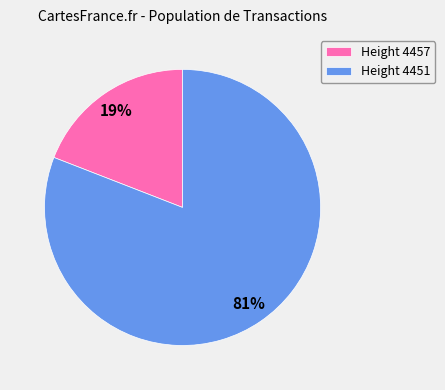

What is the majority slice?

Height 4451